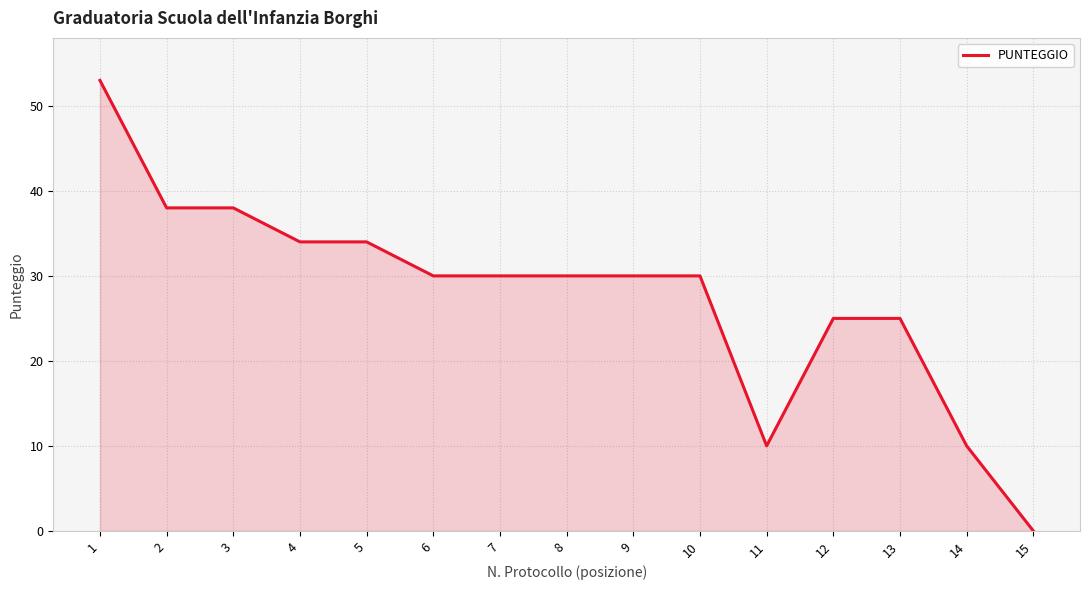

Read the value at 4.

34